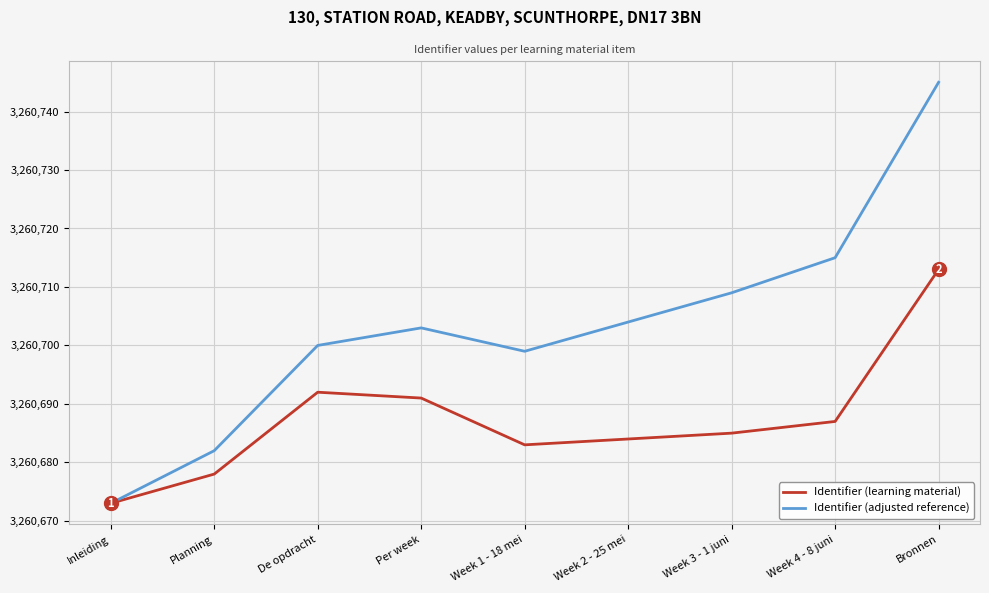

Reading left to right, transcribe all the data shown in this chart.

Identifier (learning material): Inleiding=3260673	Planning=3260678	De opdracht=3260692	Per week=3260691	Week 1 - 18 mei=3260683	Week 2 - 25 mei=3260684	Week 3 - 1 juni=3260685	Week 4 - 8 juni=3260687	Bronnen=3260713
Identifier (adjusted reference): Inleiding=3260673	Planning=3260682	De opdracht=3260700	Per week=3260703	Week 1 - 18 mei=3260699	Week 2 - 25 mei=3260704	Week 3 - 1 juni=3260709	Week 4 - 8 juni=3260715	Bronnen=3260745